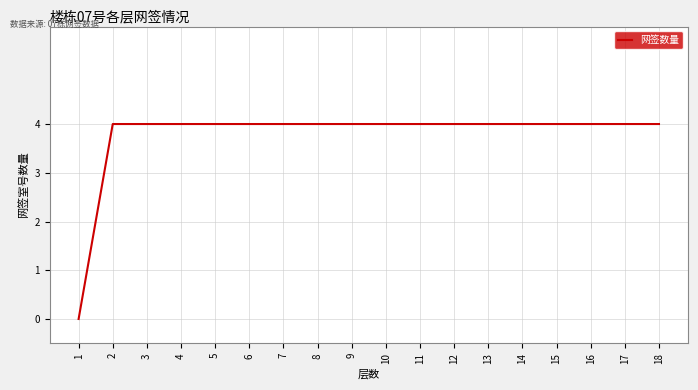

What is the maximum value shown in the chart?

4